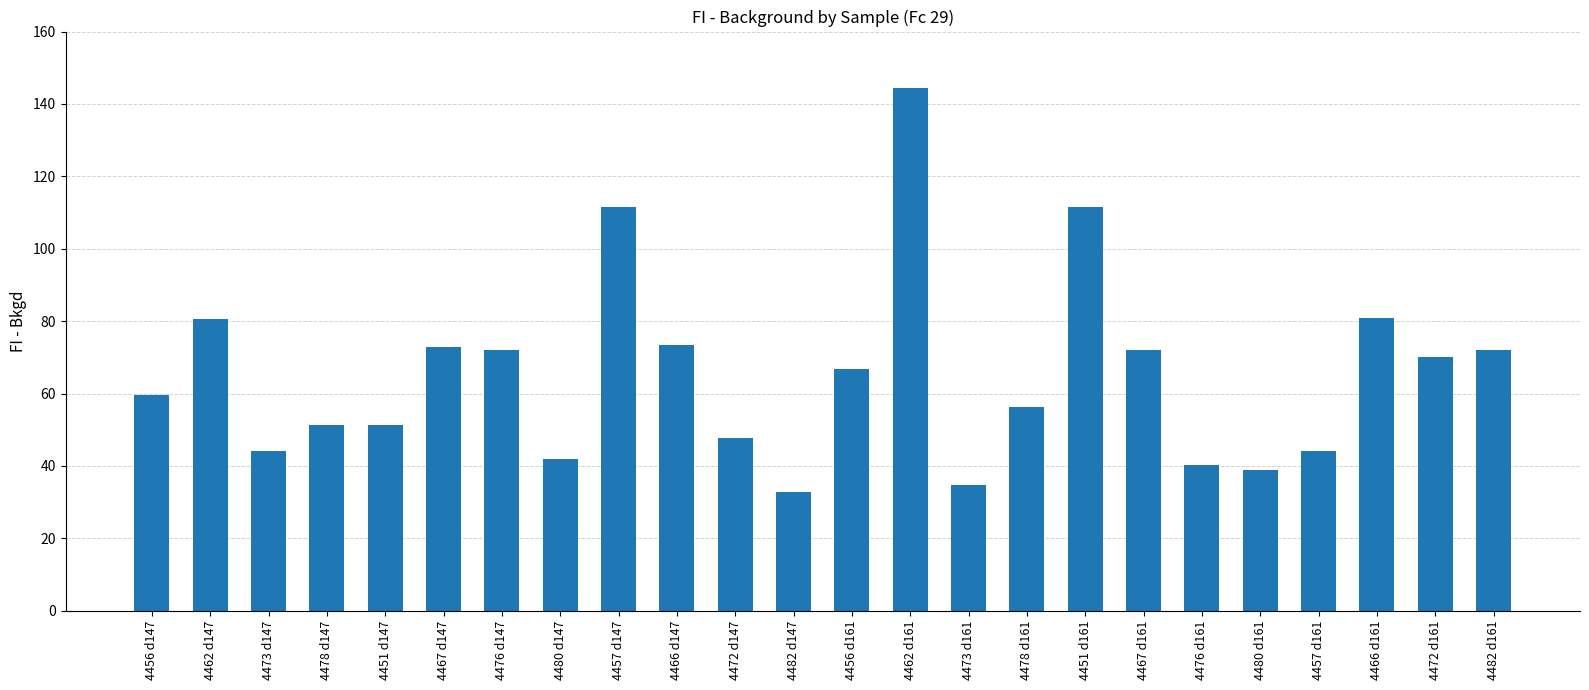

How many data points are less than 66?

12